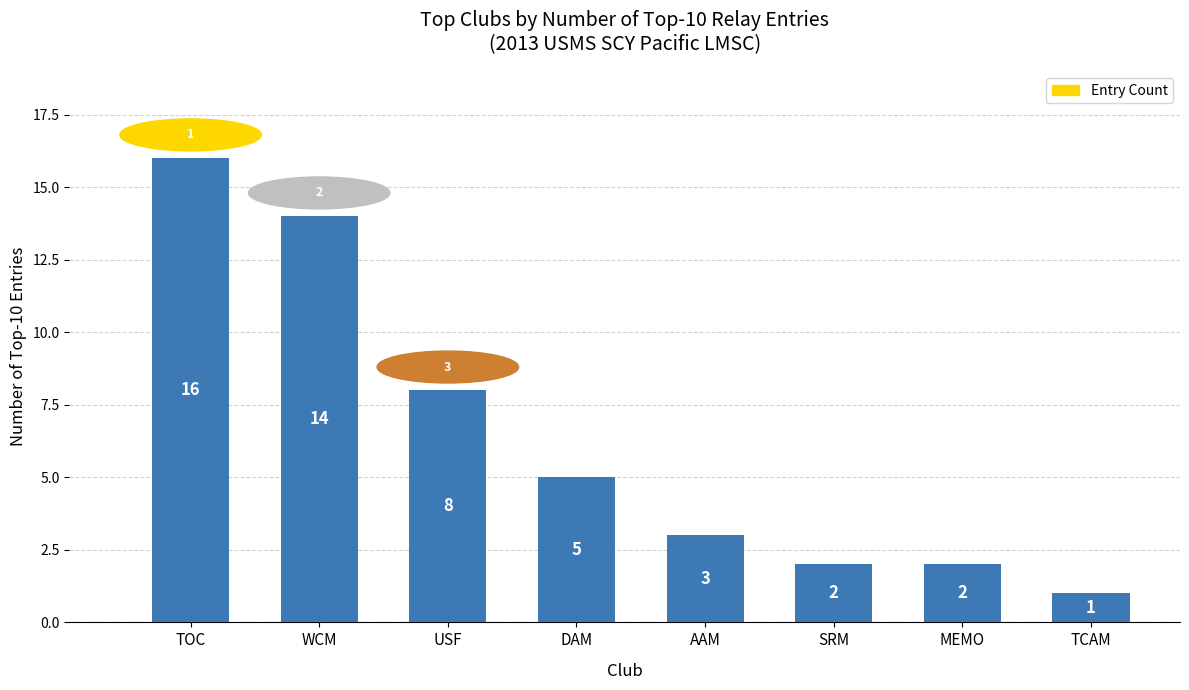

At which category does the chart reach its minimum across all series?

TCAM